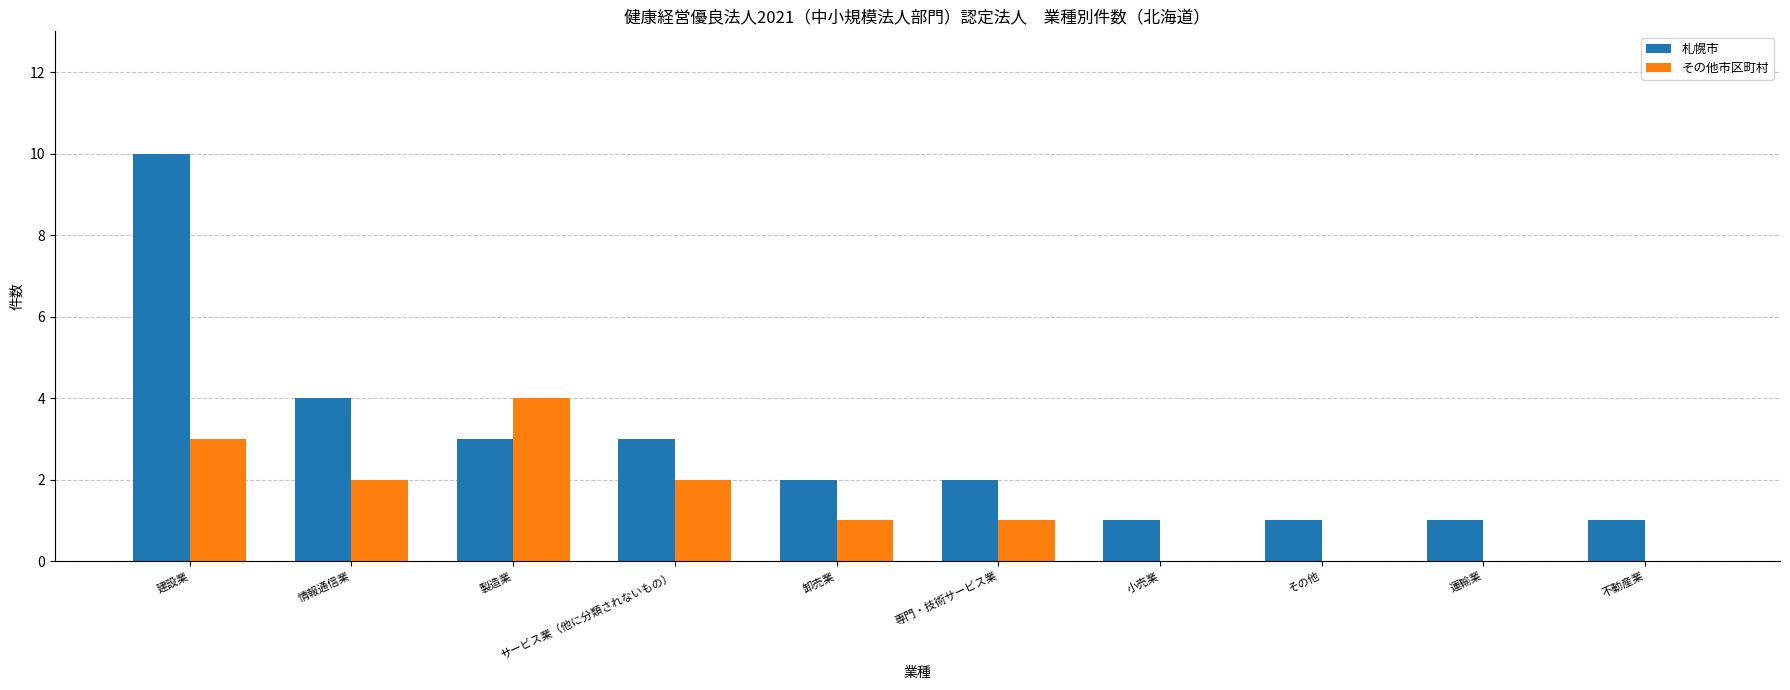

Reading left to right, transcribe all the data shown in this chart.

札幌市: 建設業=10	情報通信業=4	製造業=3	サービス業（他に分類されないもの）=3	卸売業=2	専門・技術サービス業=2	小売業=1	その他=1	運輸業=1	不動産業=1
その他市区町村: 建設業=3	情報通信業=2	製造業=4	サービス業（他に分類されないもの）=2	卸売業=1	専門・技術サービス業=1	小売業=0	その他=0	運輸業=0	不動産業=0